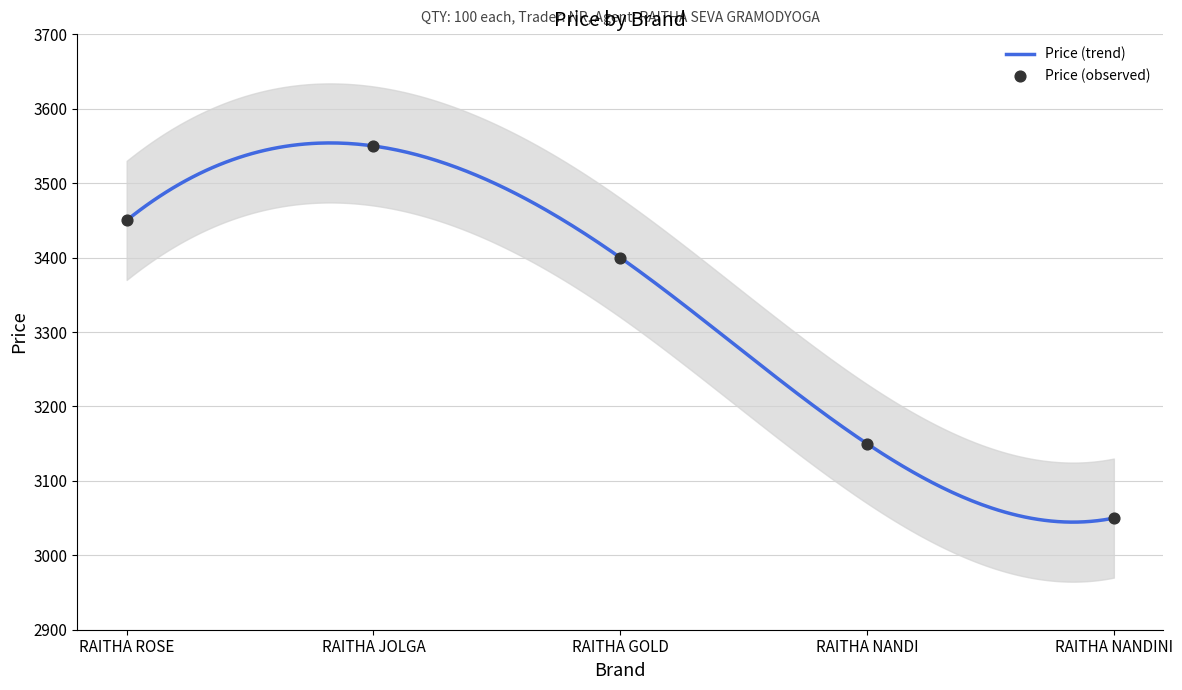

Between RAITHA NANDI and RAITHA GOLD, which is larger?

RAITHA GOLD